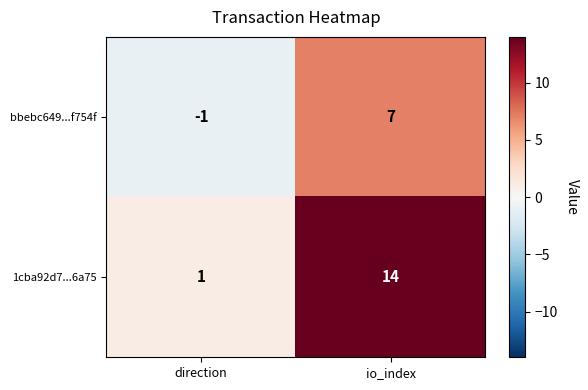

What is the difference between the bbebc649...f754f values at direction and io_index?

8